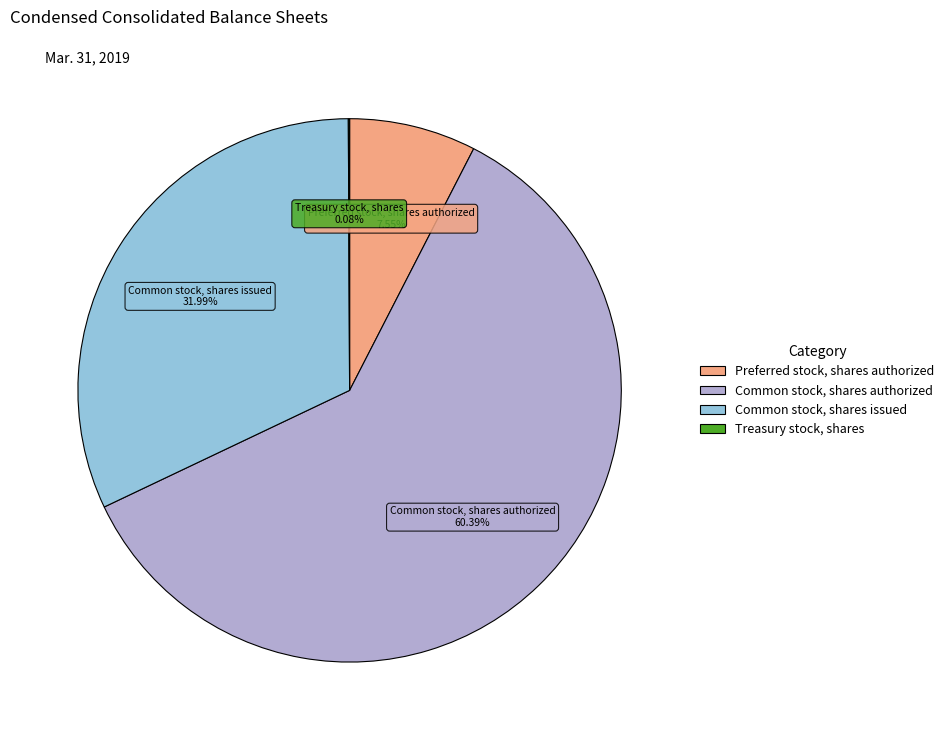

Is Common stock, shares issued the majority of the pie?

No